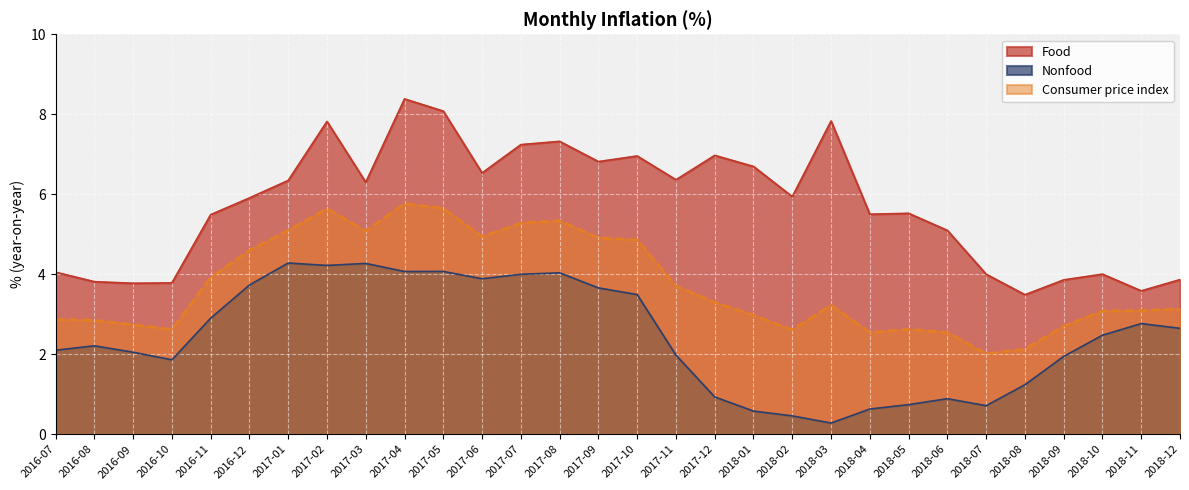

Rank the series at 2018-01 from lowest to highest value.

Nonfood, Consumer price index, Food